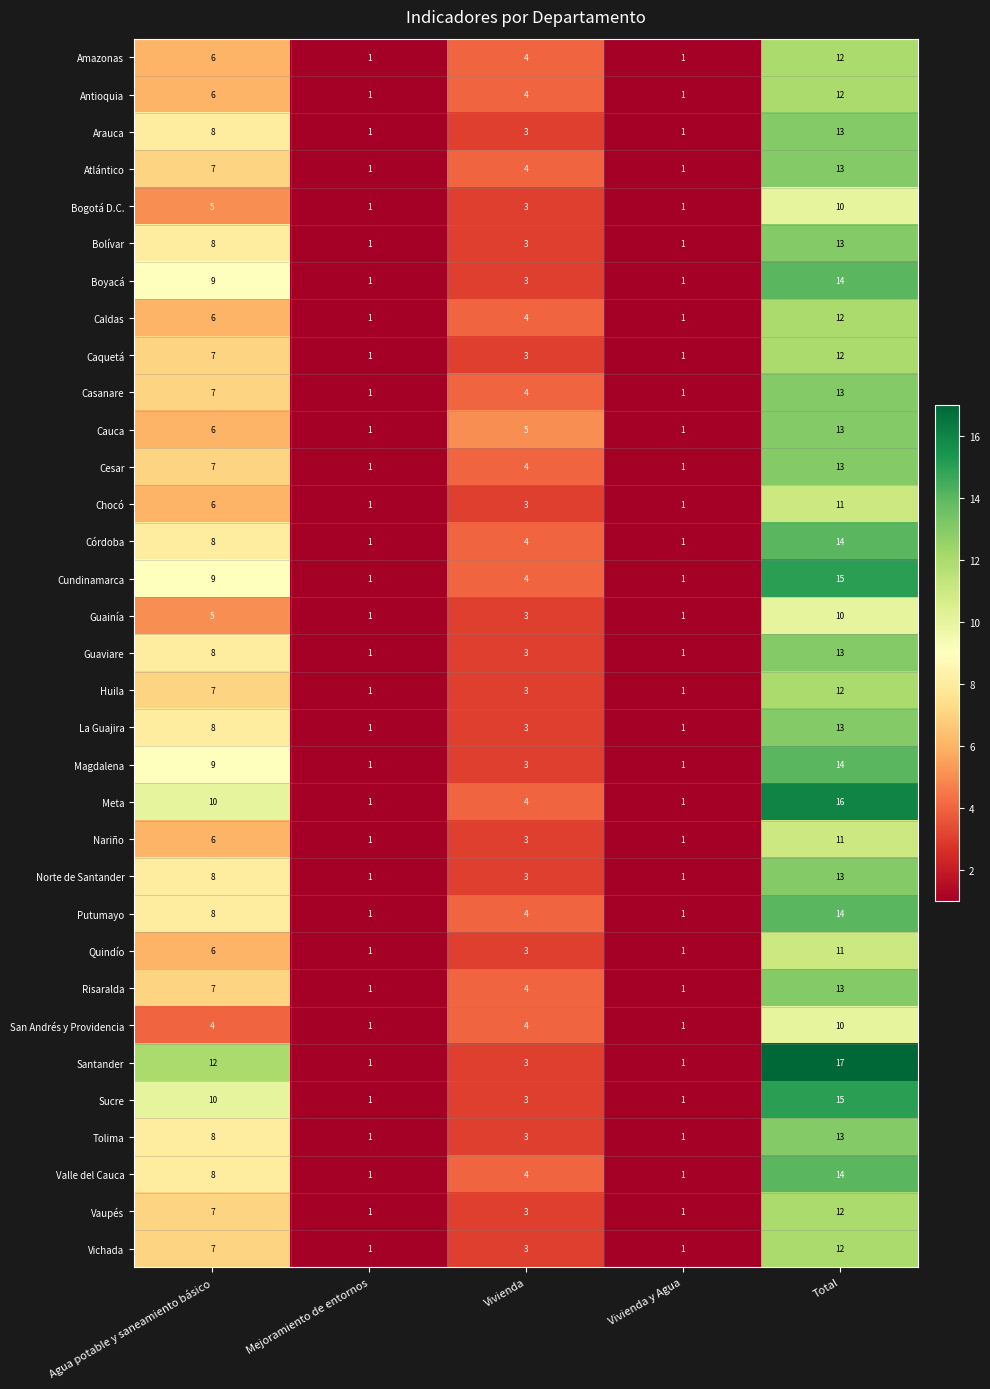

How many Bolívar values are between 1 and 8?

4